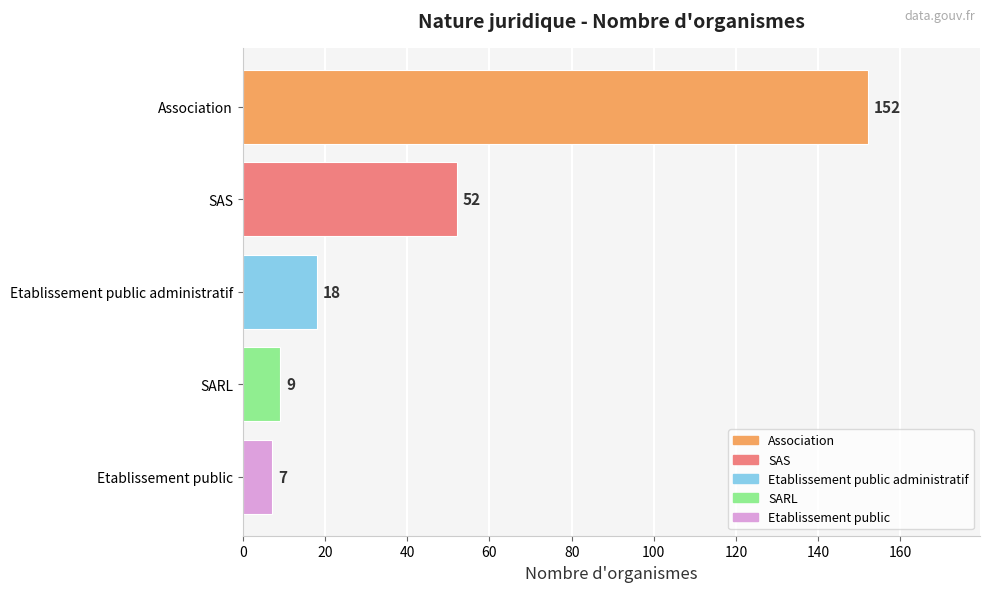

Rank the categories by value from lowest to highest.

Etablissement public, SARL, Etablissement public administratif, SAS, Association